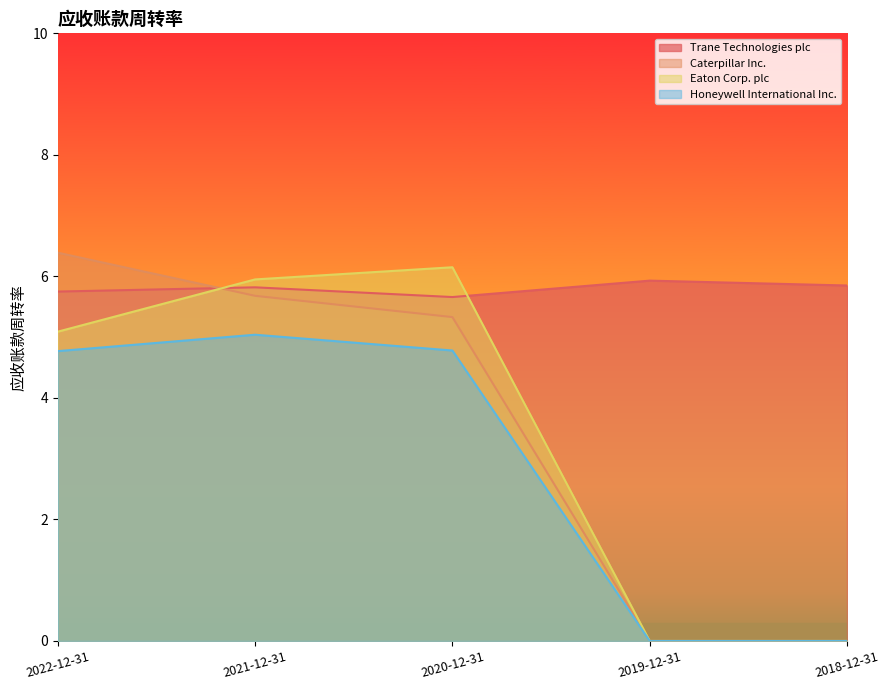

At how many categories does at least one series exceed 4?

5